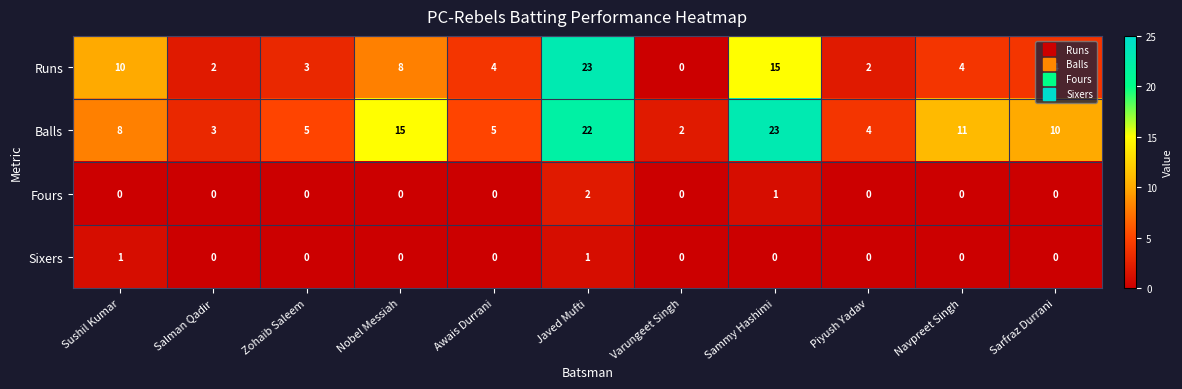

Count the number of data series in this chart.

4